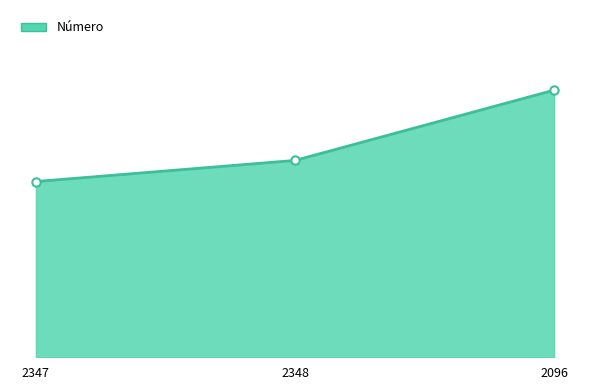

What is the minimum value shown in the chart?

25